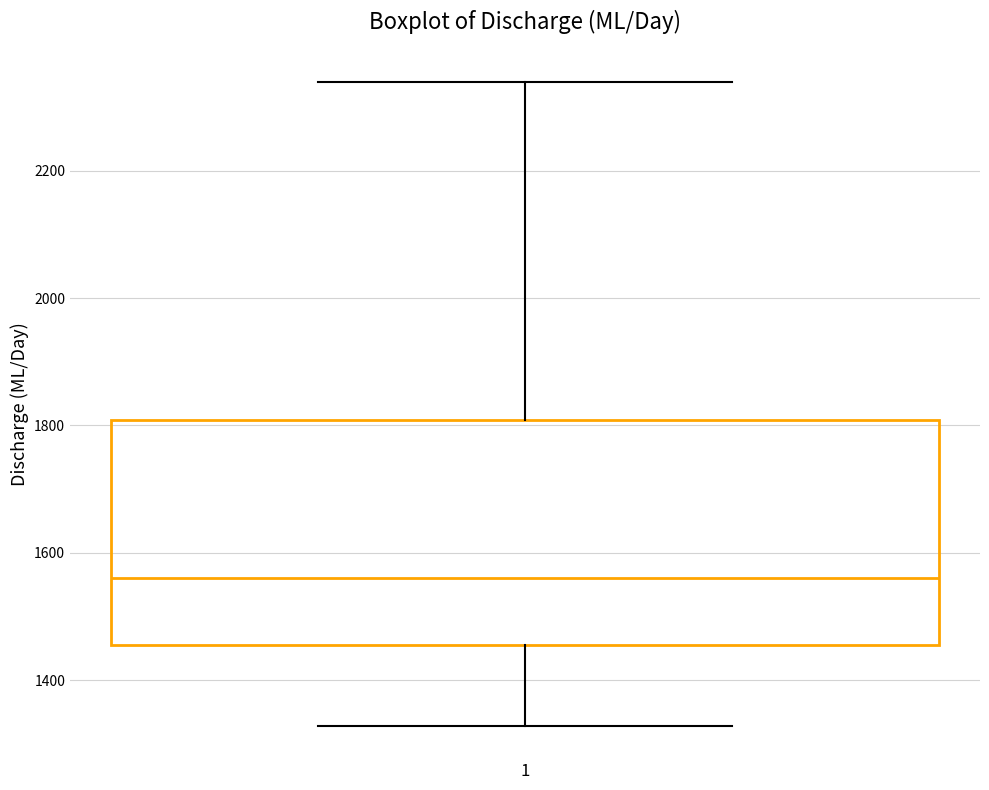

Where does the median line of the box at x = 1 sit on the y-axis? The values are not printed on the chart, so give them approximately, as read against the axis.

1560